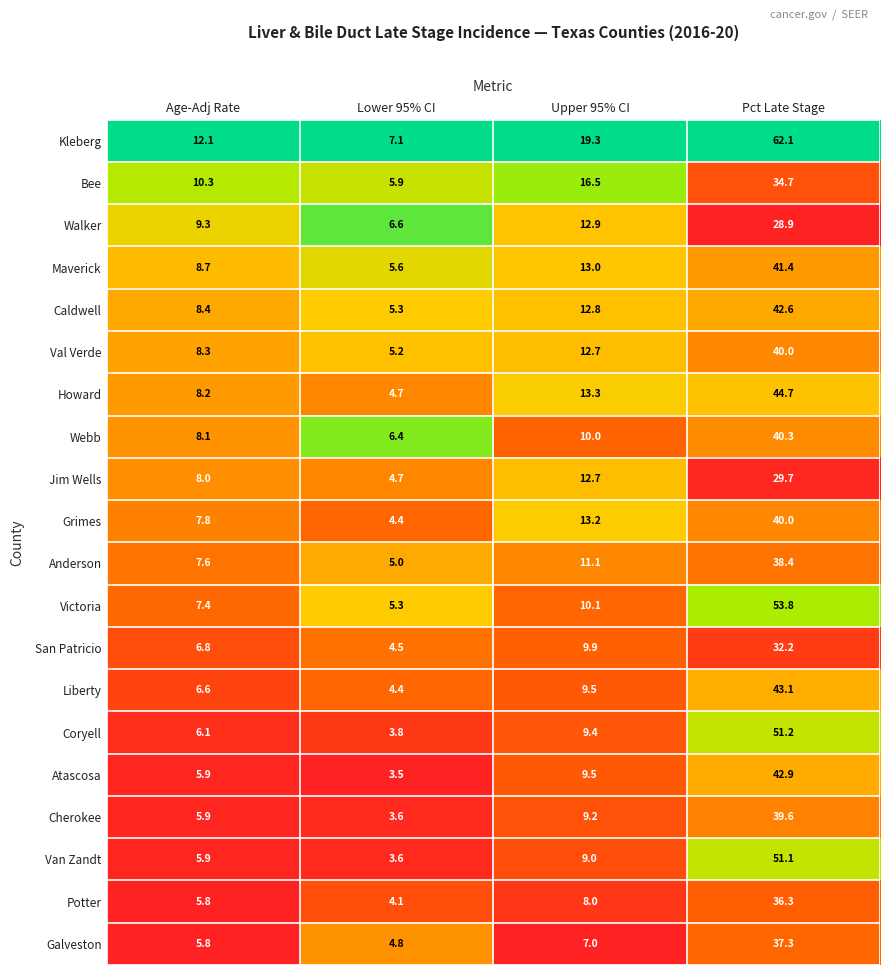

Which series has the largest range (max minus min)?

Kleberg